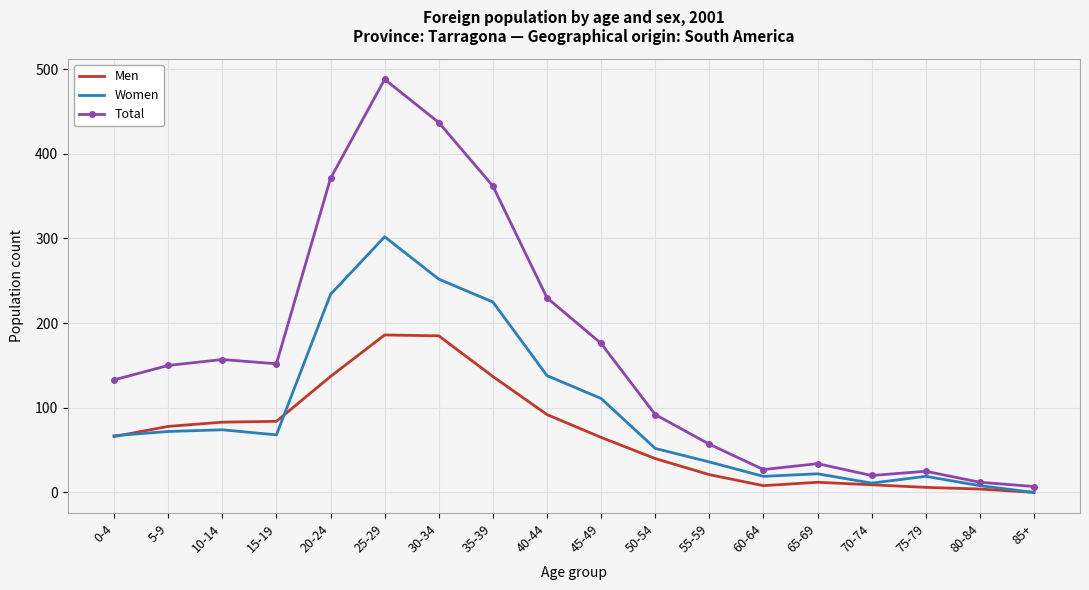

Rank the series by their average value, from lowest to highest.

Men, Women, Total